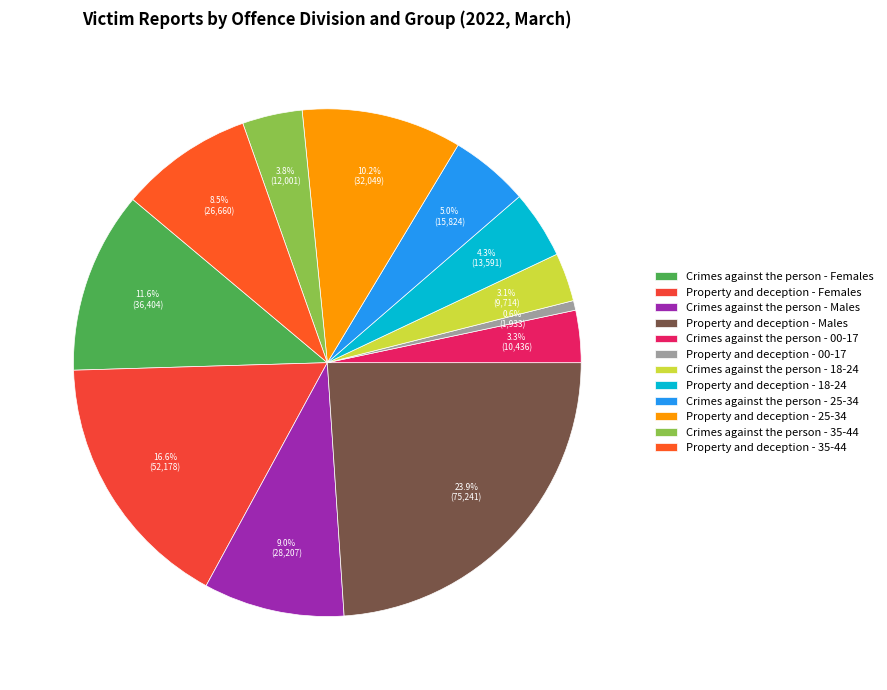

What percentage do Crimes against the person - Females and Property and deception - 00-17 together represent?

12.2%